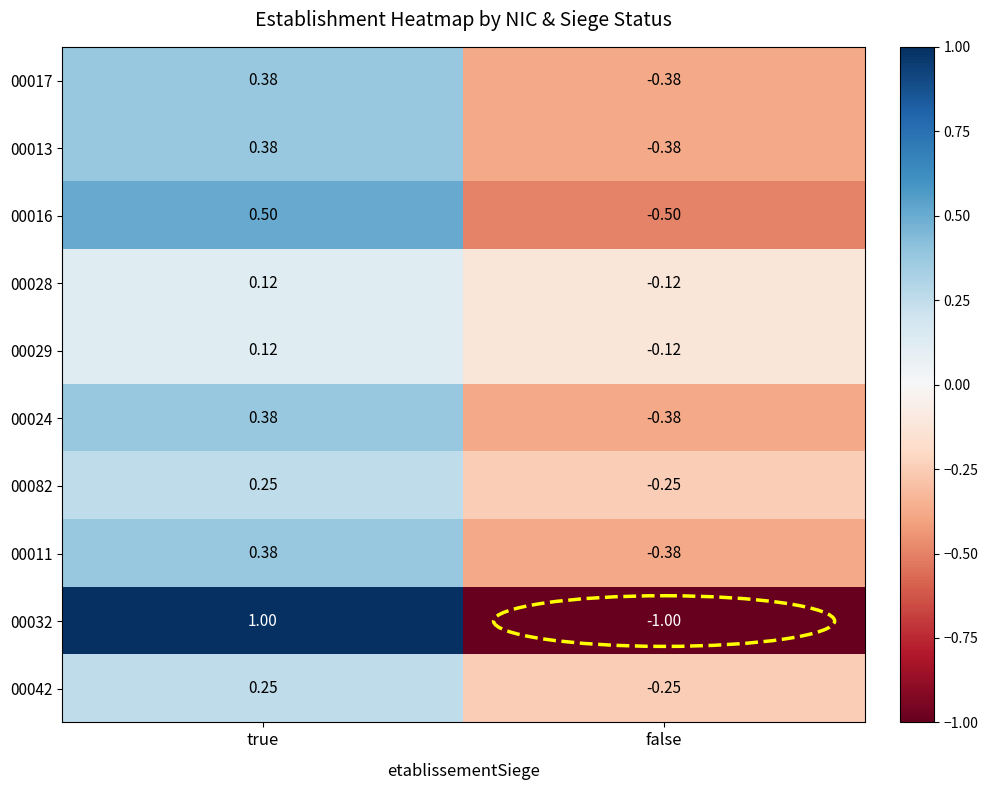

What is the total value across all series at true?

3.8